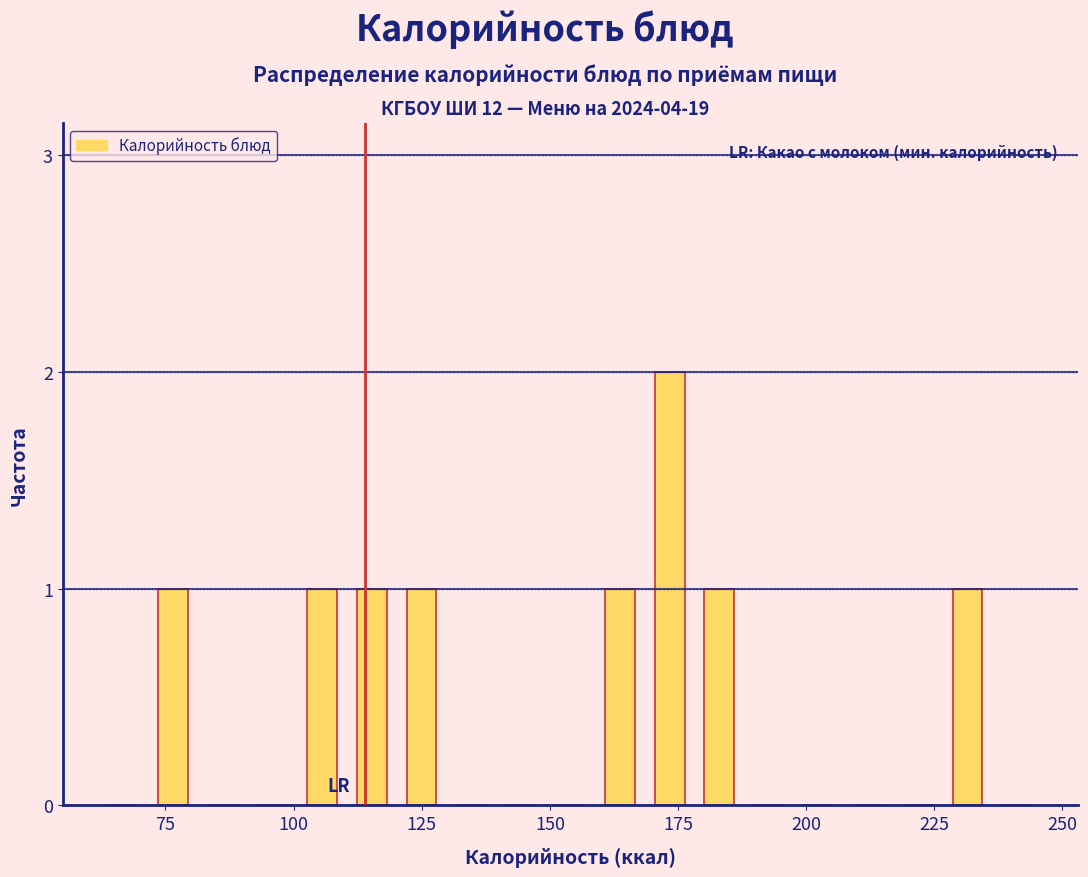

Around what value on the x-axis is the tallest bar? Give the approximate position of its centre, as read against the axis.

175